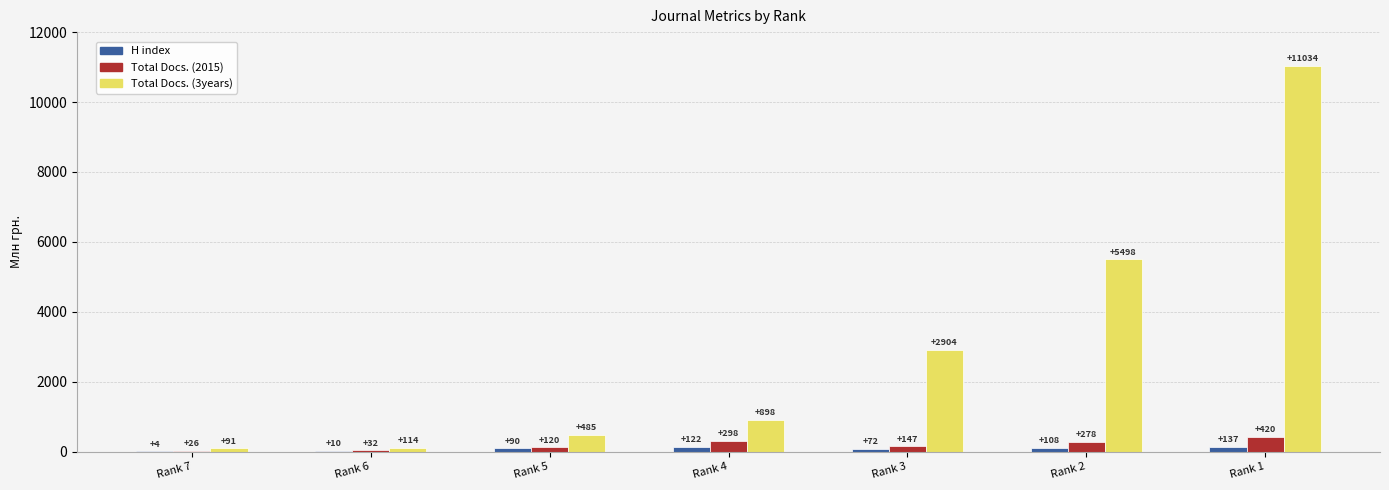

What is the sum of the Total Docs. (3years) values at Rank 7 and Rank 4?

989